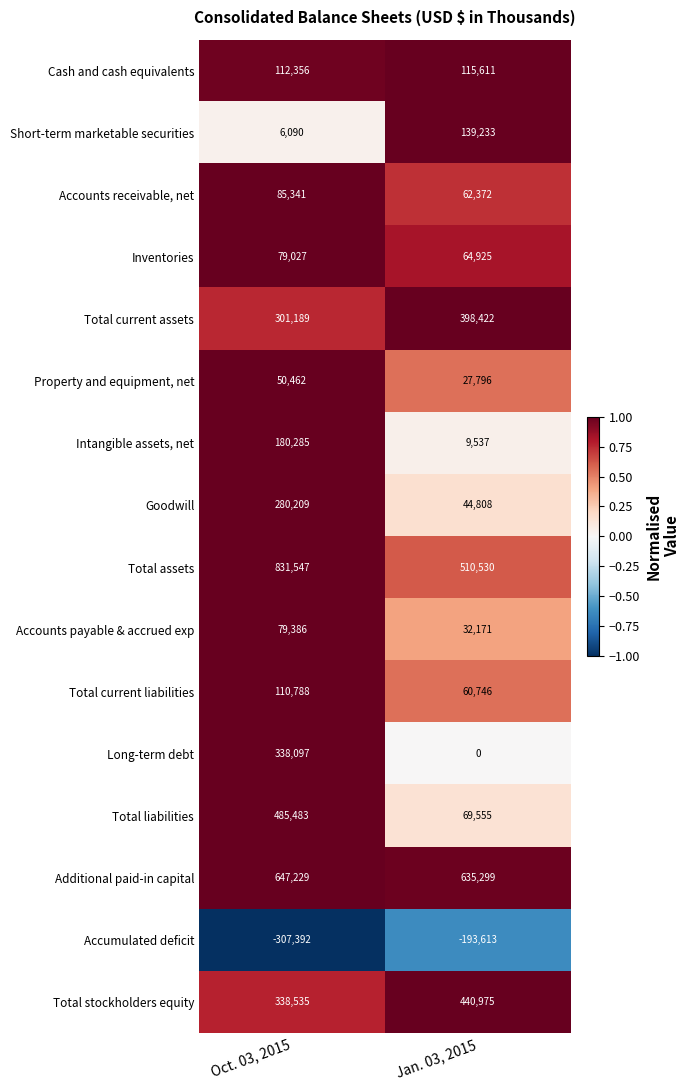

How many data points does each series have?

2